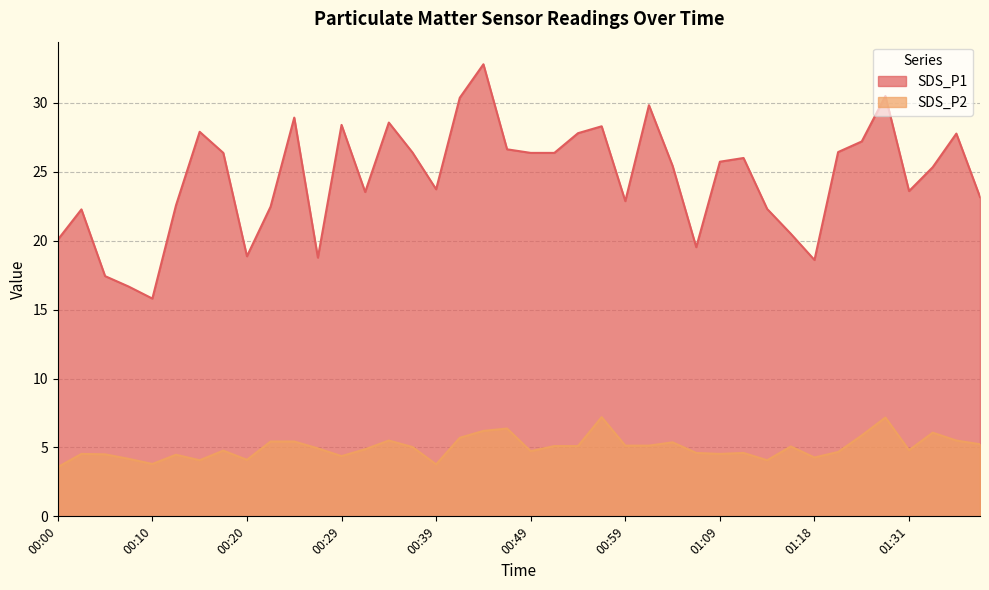

What is the total value across all series at 01:23?

33.1